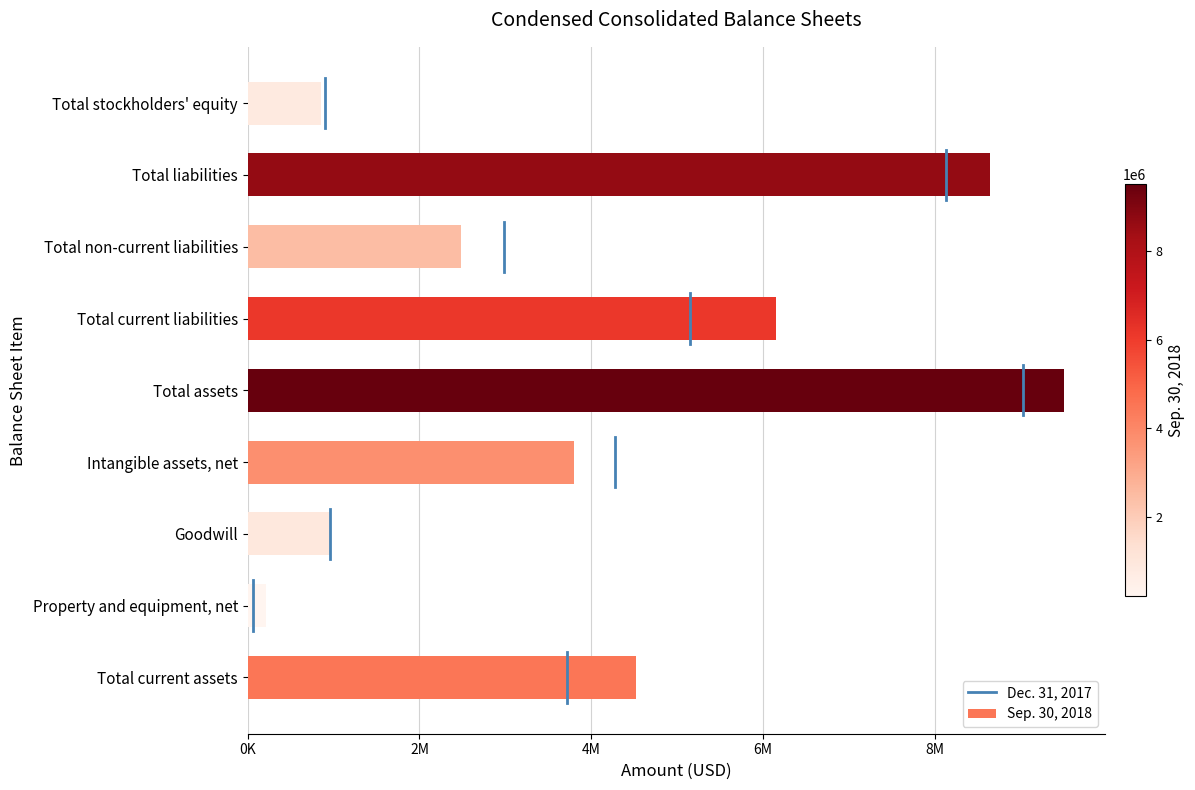

The value at Total current liabilities is 6156256. True or false?

True